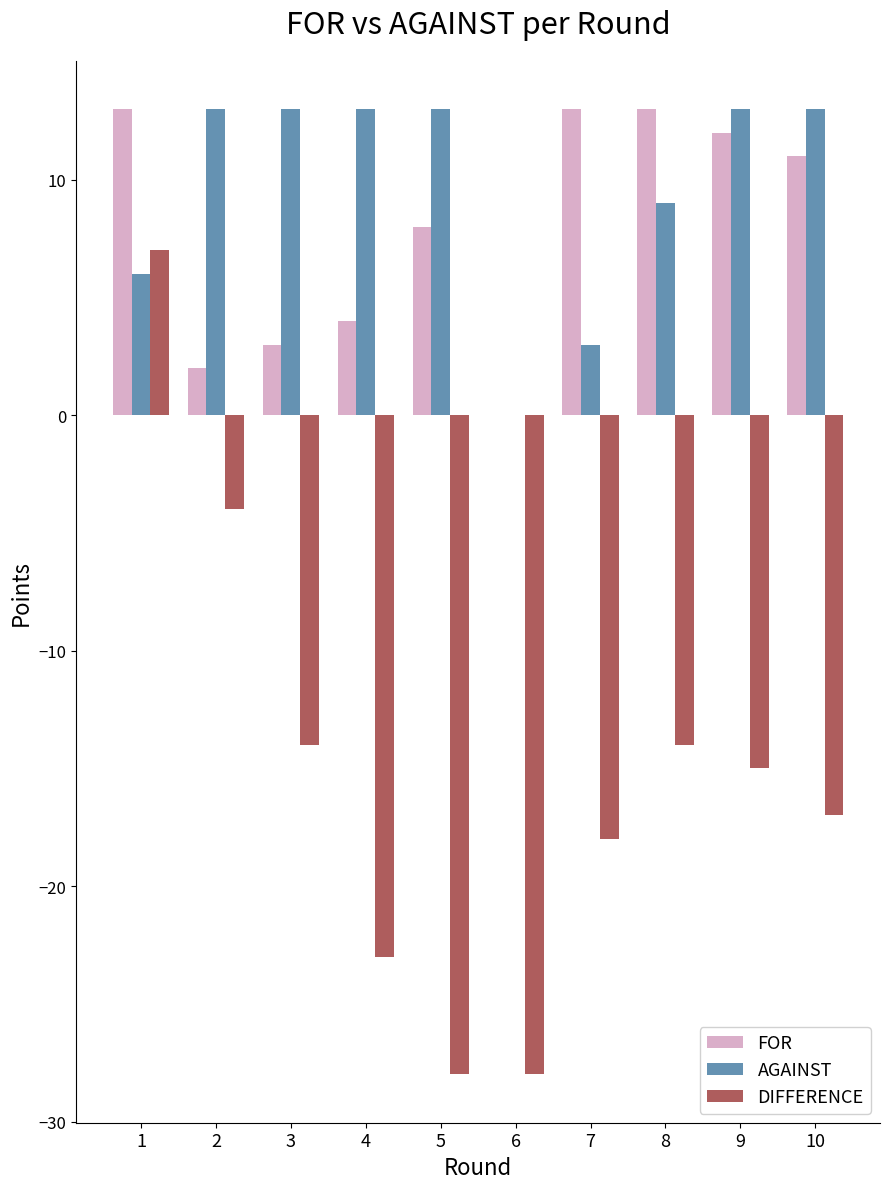

How many categories are shown in the chart?

10